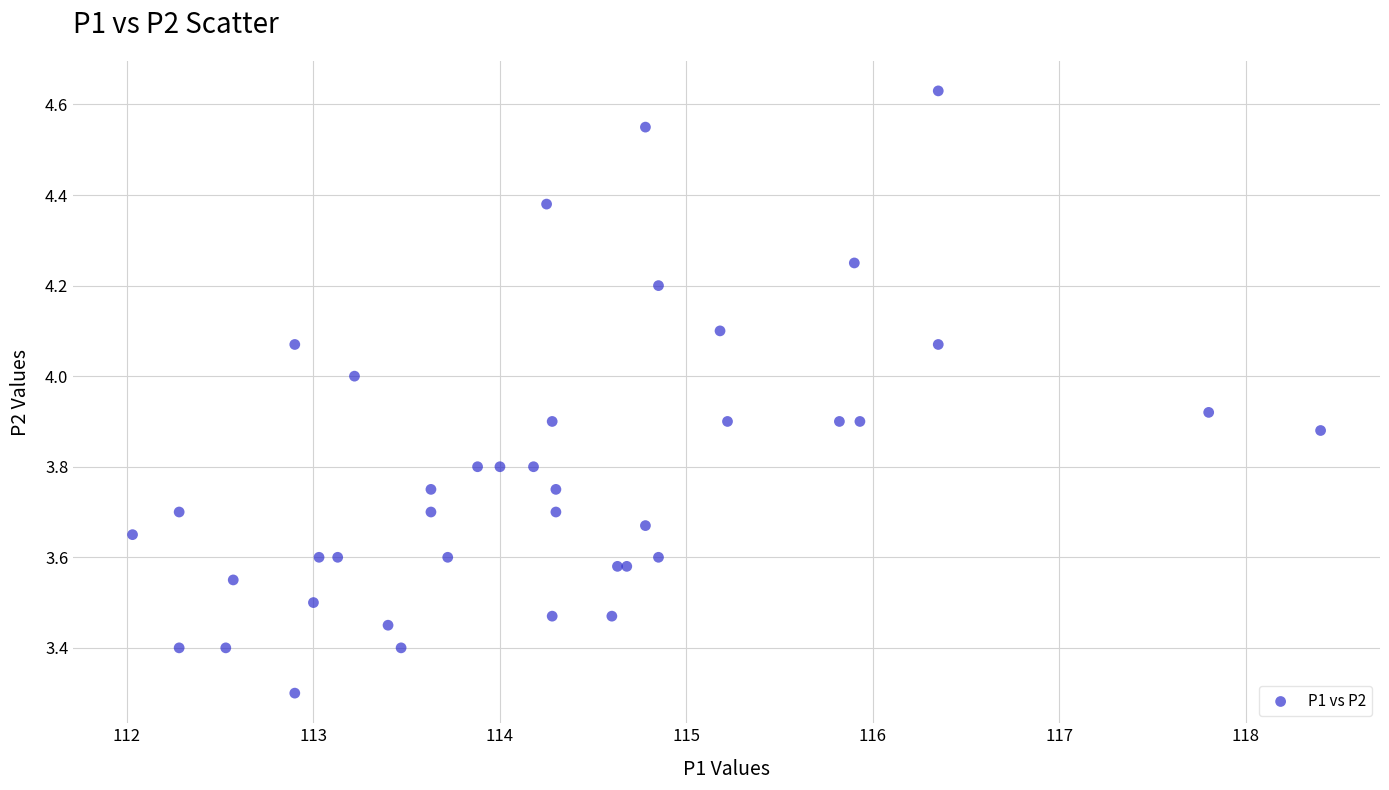

What Y value in the scatter plot is closest to 3?

3.3